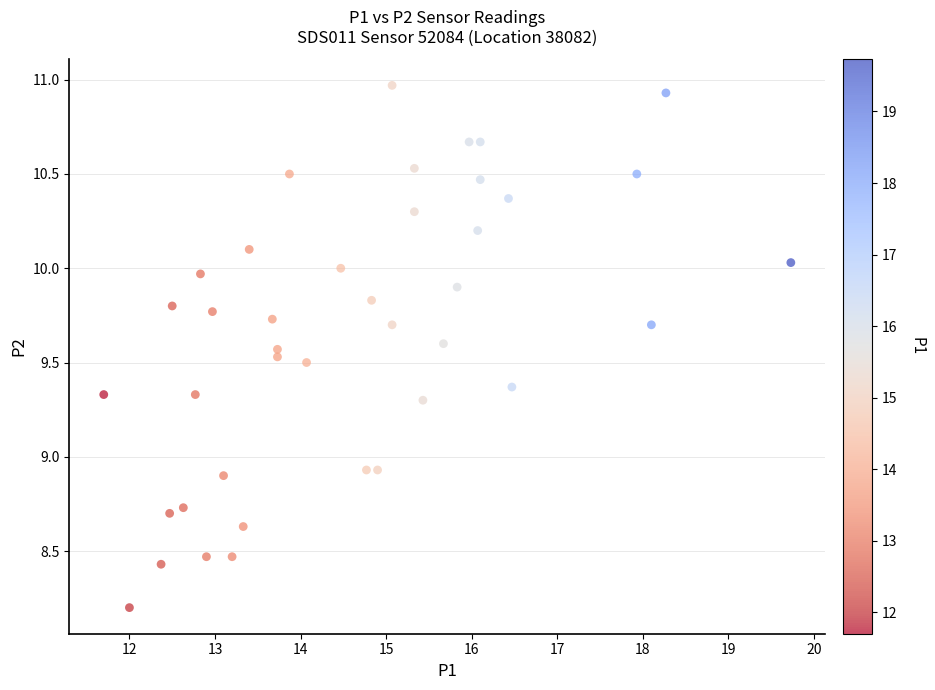

What is the range of Y values (max minus min)?

2.8